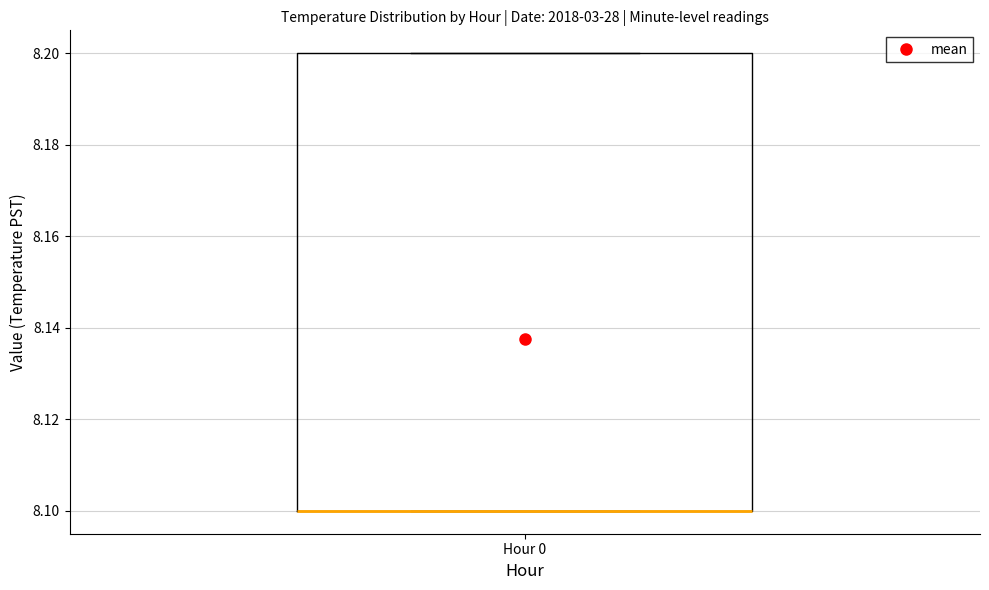

Read this box plot against the y-axis: the position of the median line, the range covered by the box, and the ends of both whiskers. The values are not printed on the chart, so give them approximately, as read against the axis.

median 8.1 (drawn on the box's lower edge), box 8.1 to 8.2, whiskers 8.1 to 8.2